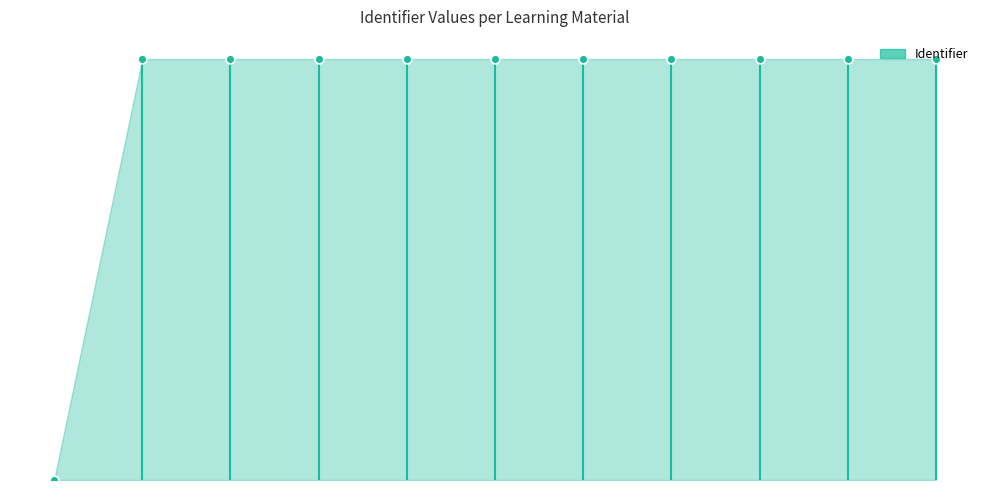

Approximately how many times larger is the value at Mailen met Office 365 compared to Sociale media?

1.0